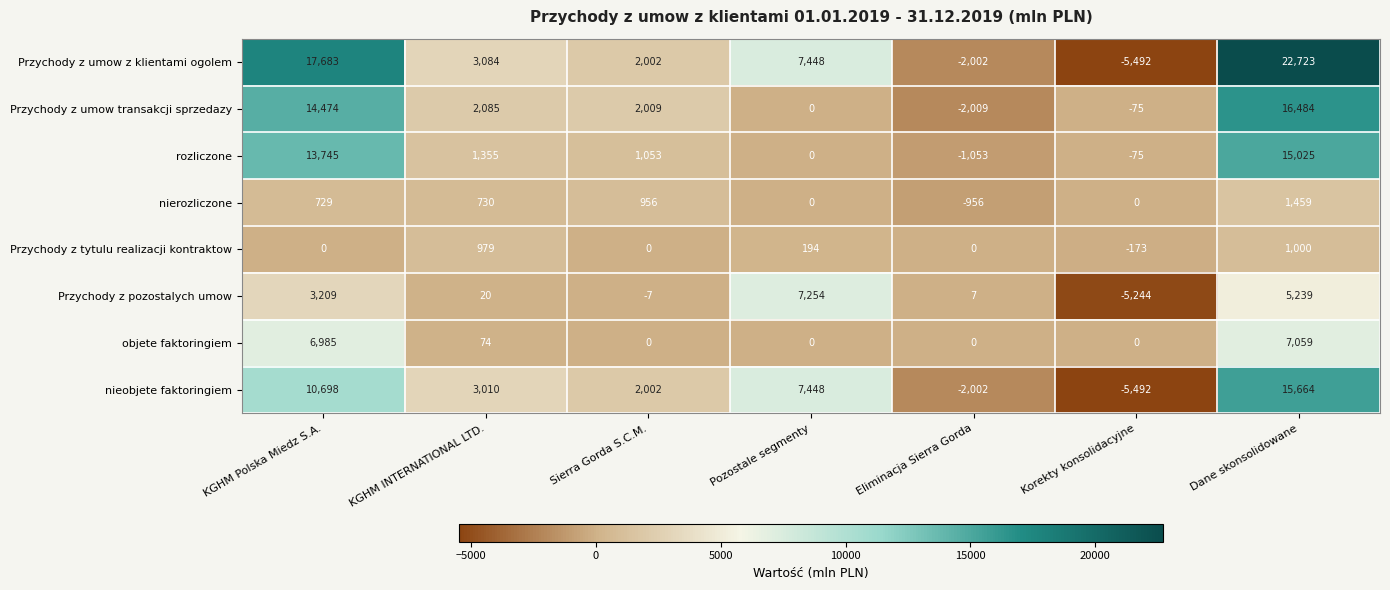

Count the number of data series in this chart.

8